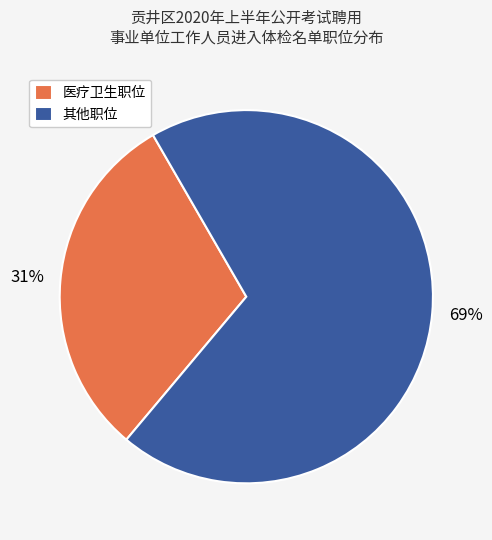

Combined, do 医疗卫生职位 and 其他职位 account for over 50%?

Yes